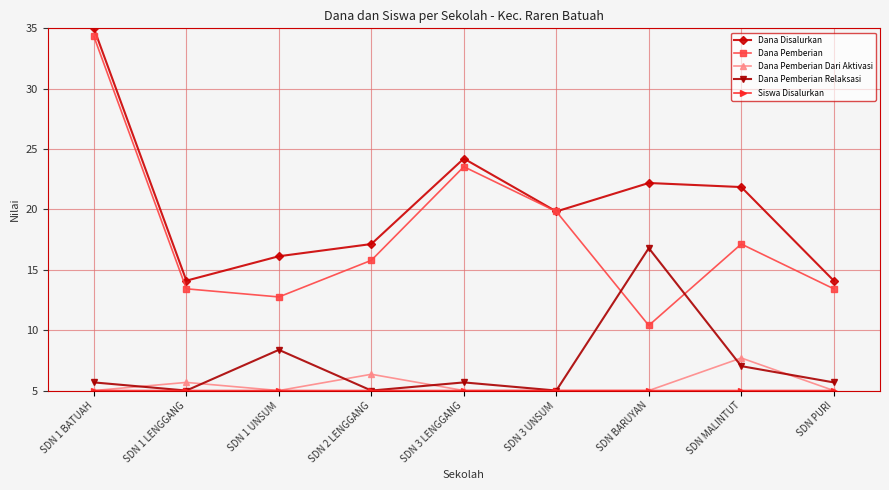

What position from the left is SDN 3 UNSUM?

6